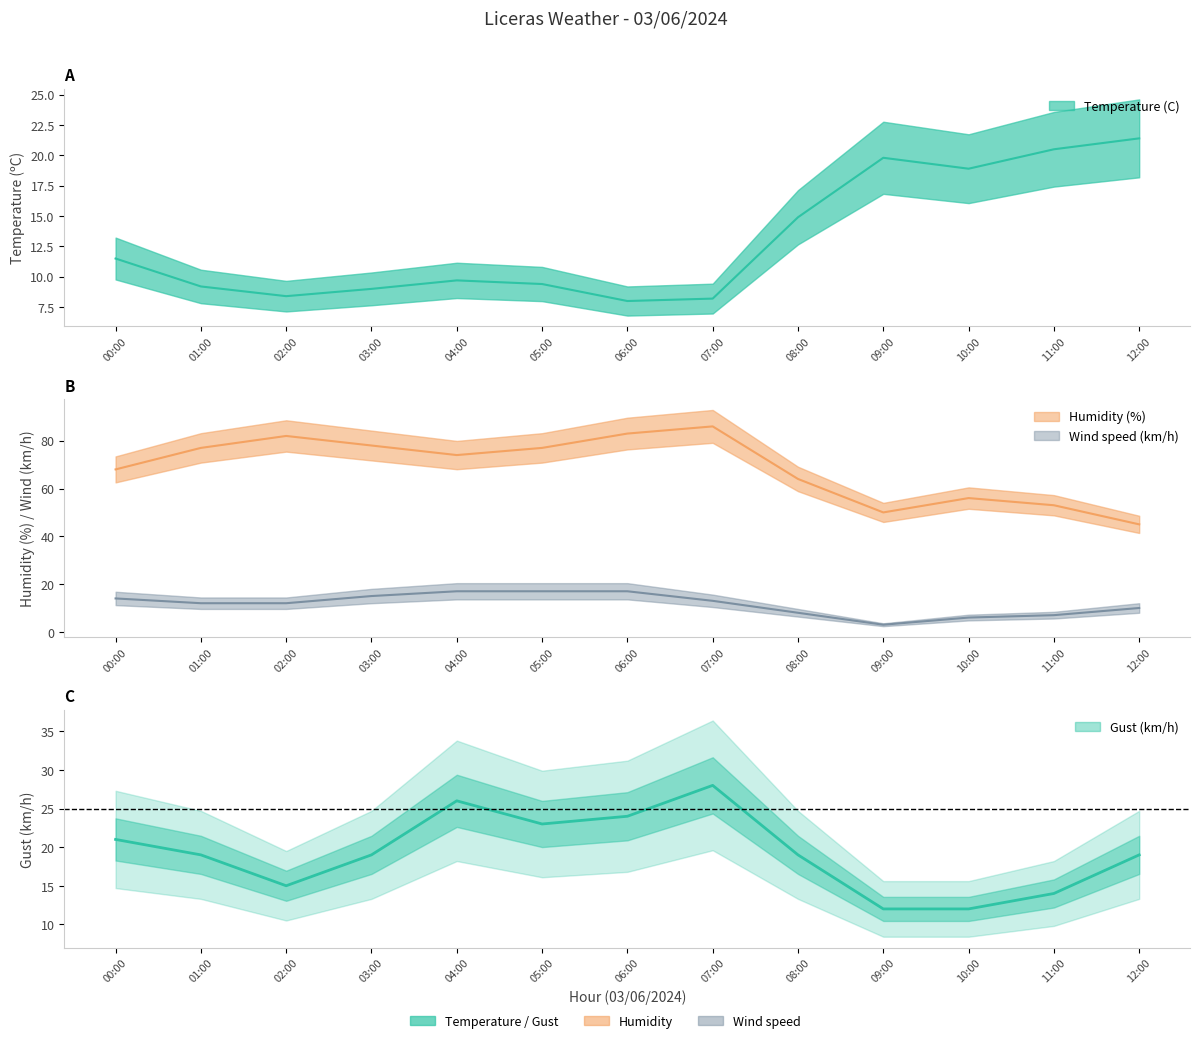

What is the value of the Humidity (%) point at the 6th from the left?

77.0